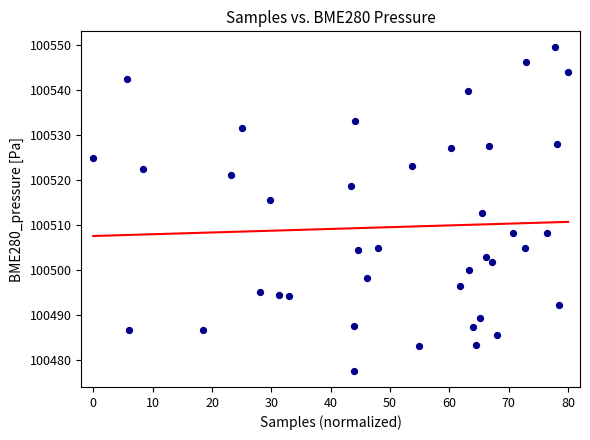

What is the range of Y values (max minus min)?

71.9